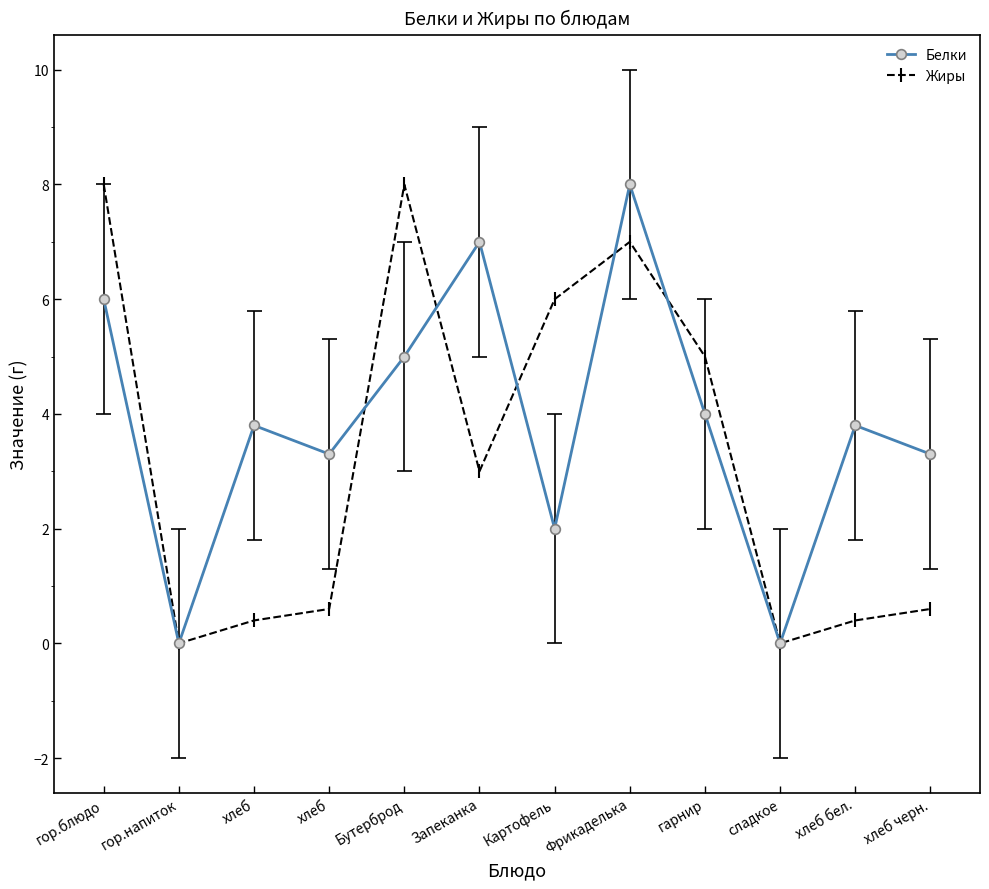

List the series in order of their peak value, lowest first.

Белки, Жиры